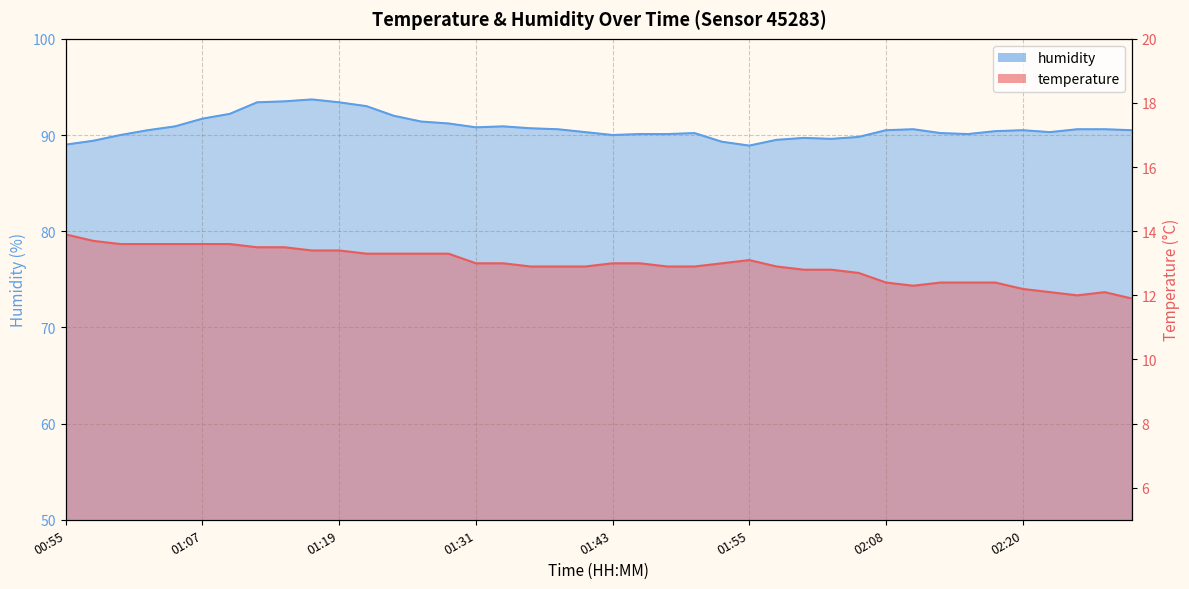

Reading left to right, what are all the values shown in this chart?

temperature: 13.9	13.7	13.6	13.6	13.6	13.6	13.6	13.5	13.5	13.4	13.4	13.3	13.3	13.3	13.3	13.0	13.0	12.9	12.9	12.9	13.0	13.0	12.9	12.9	13.0	13.1	12.9	12.8	12.8	12.7	12.4	12.3	12.4	12.4	12.4	12.2	12.1	12.0	12.1	11.9
humidity: 89.0	89.4	90.0	90.5	90.9	91.7	92.2	93.4	93.5	93.7	93.4	93.0	92.0	91.4	91.2	90.8	90.9	90.7	90.6	90.3	90.0	90.1	90.1	90.2	89.3	88.9	89.5	89.7	89.6	89.8	90.5	90.6	90.2	90.1	90.4	90.5	90.3	90.6	90.6	90.5